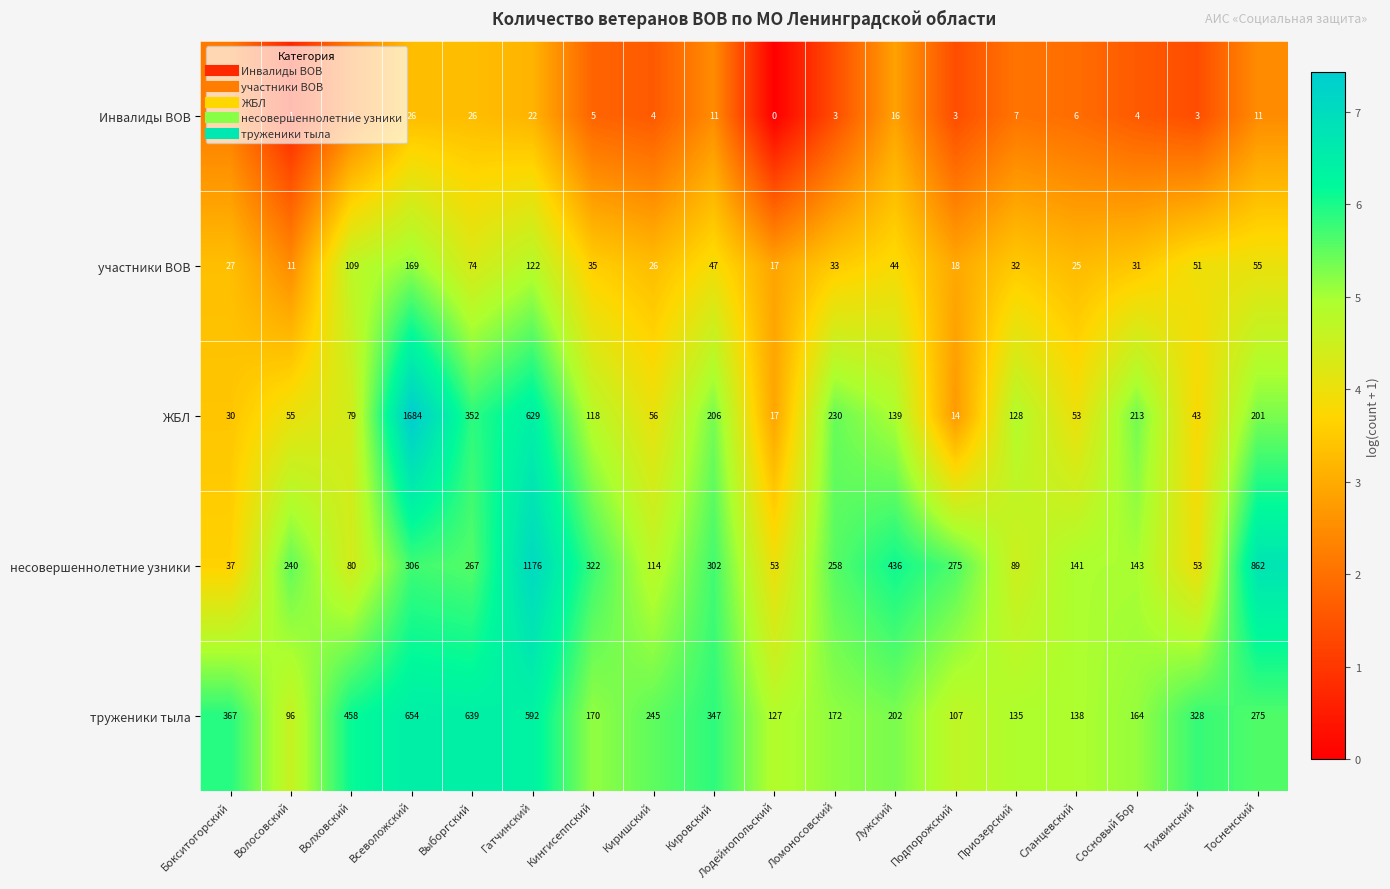

The участники ВОВ series shows 109 at Волховский. True or false?

True